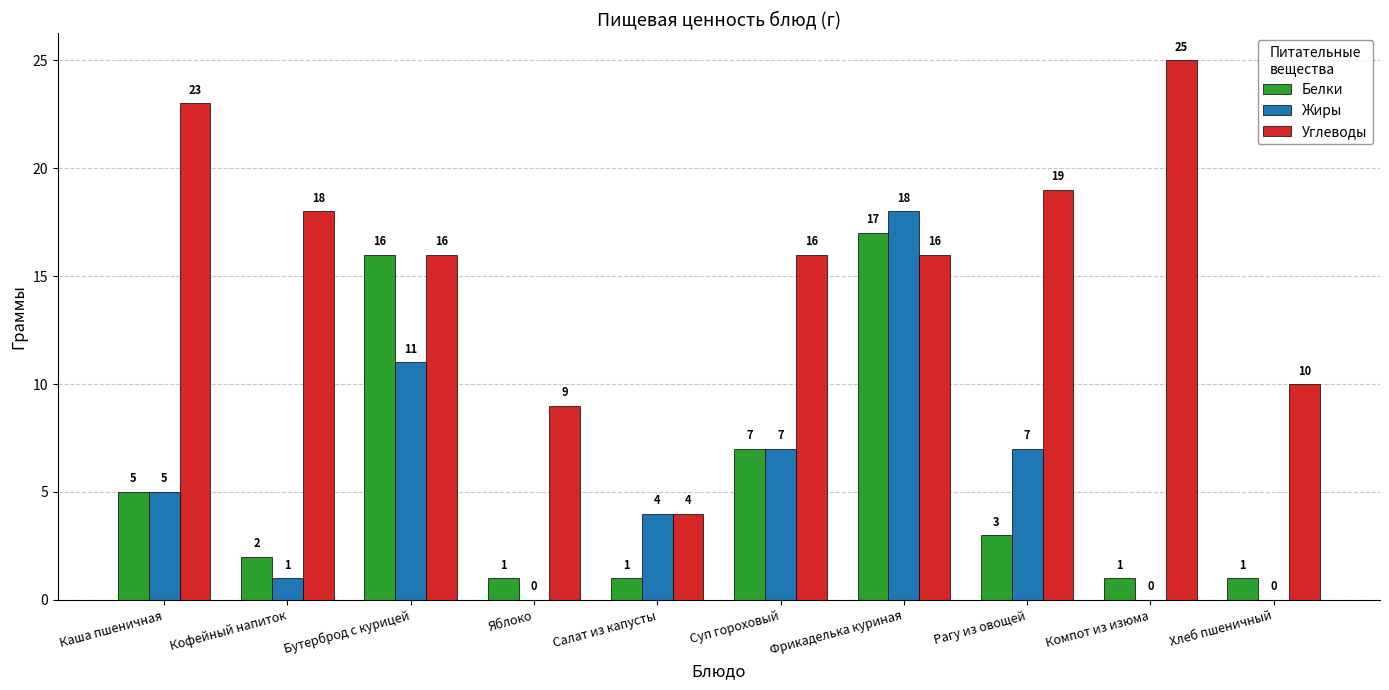

The value of Жиры at Яблоко is -13. True or false?

False